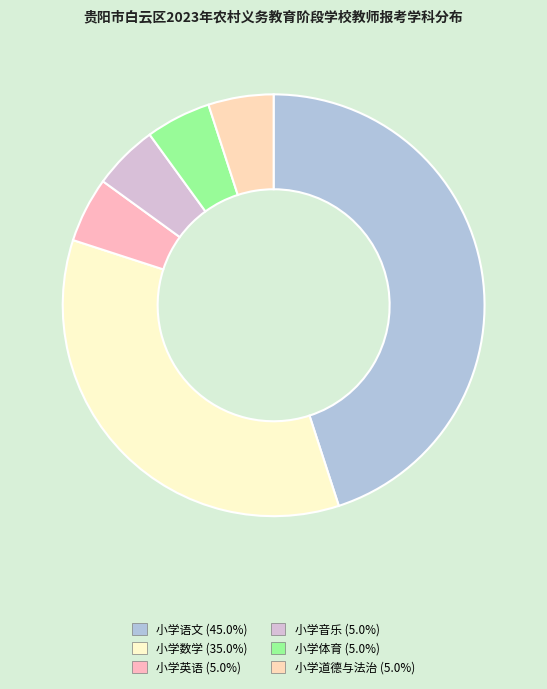

How much of the chart is everything except 小学英语?

95.0%